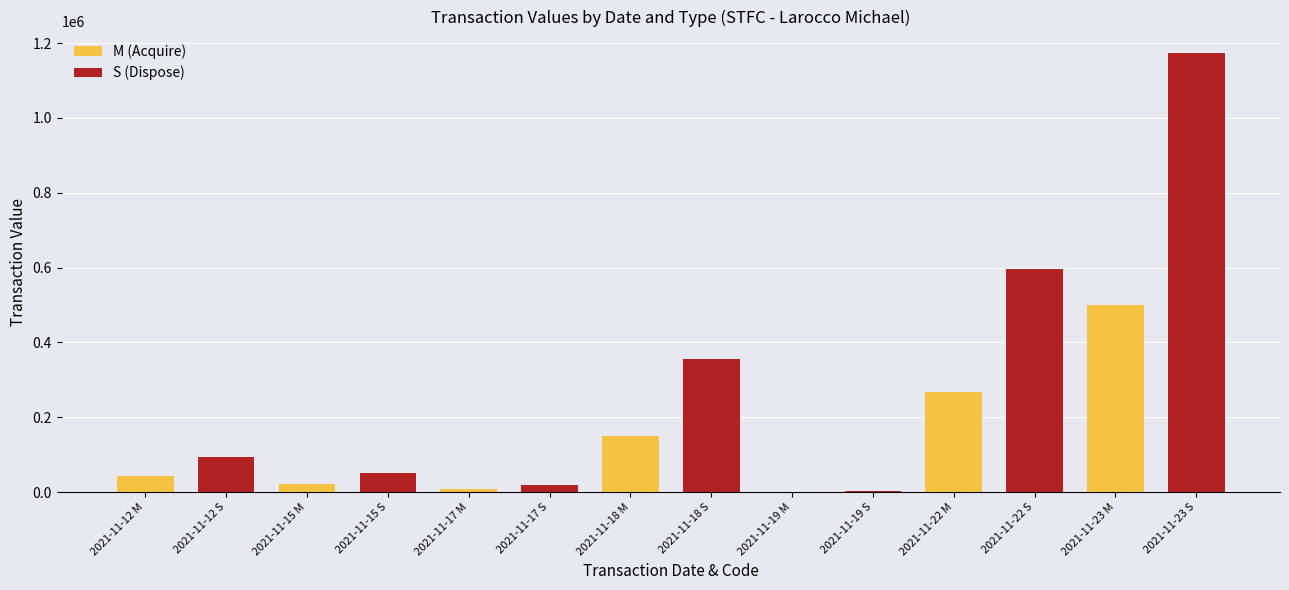

Between 2021-11-15 M and 2021-11-18 M, which series saw the biggest shift?

S (Dispose)